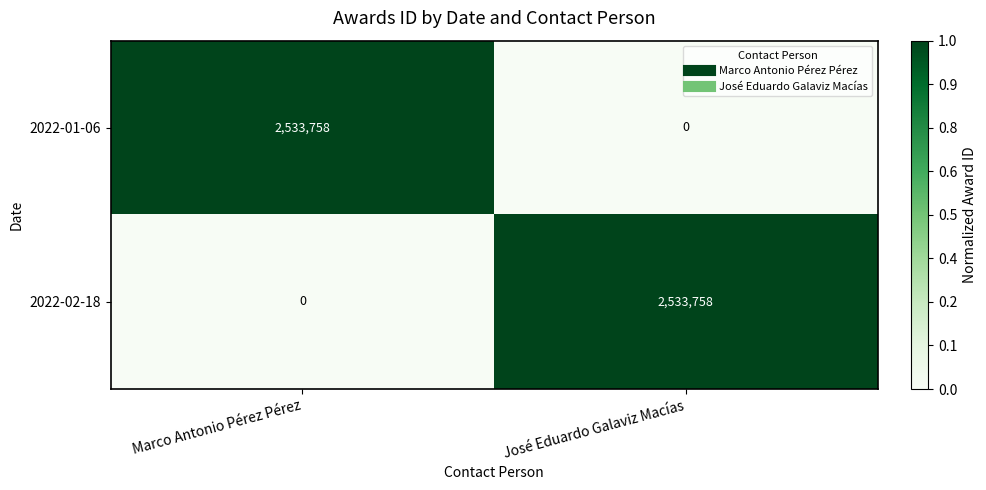

At which label is 2022-02-18 closest to 1266879?

Marco Antonio Pérez Pérez